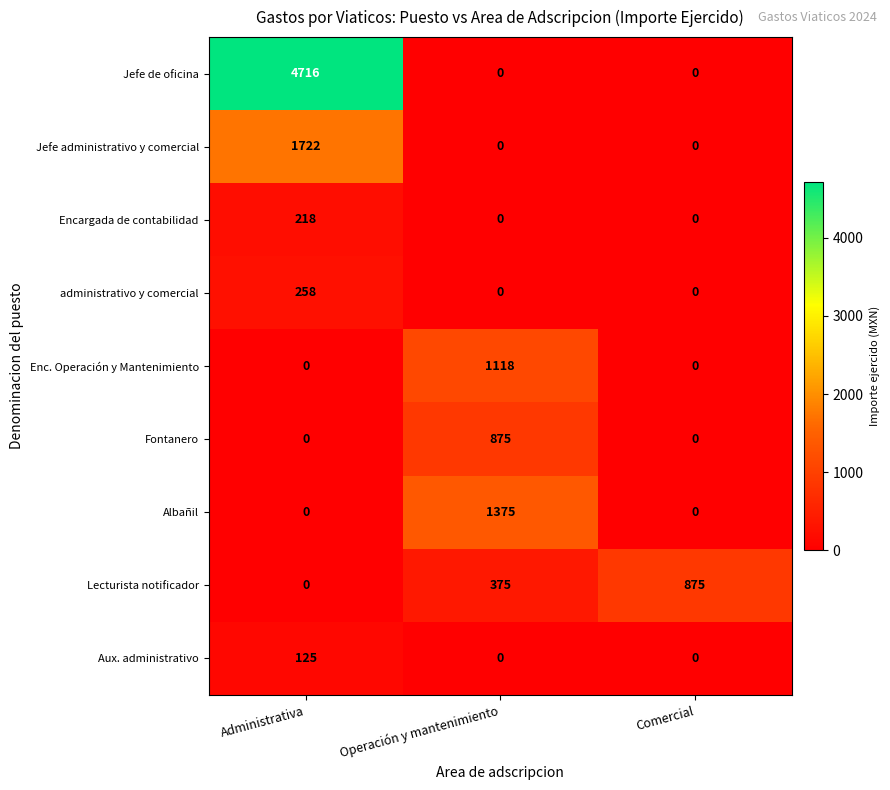

Reading right to left, what are all the values shown in this chart?

Jefe de oficina: 0	0	4716
Jefe administrativo y comercial: 0	0	1722
Encargada de contabilidad: 0	0	218
administrativo y comercial: 0	0	258
Enc. Operación y Mantenimiento: 0	1118	0
Fontanero: 0	875	0
Albañil: 0	1375	0
Lecturista notificador: 875	375	0
Aux. administrativo: 0	0	125